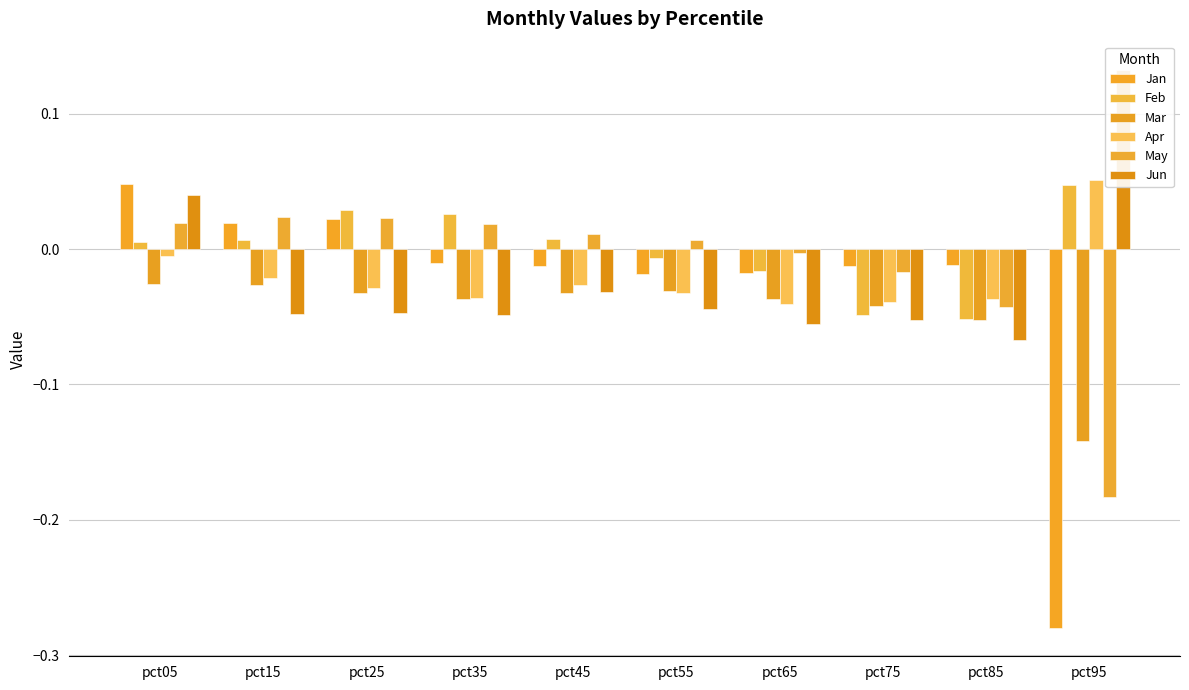

At how many categories does at least one series exceed 0?

7